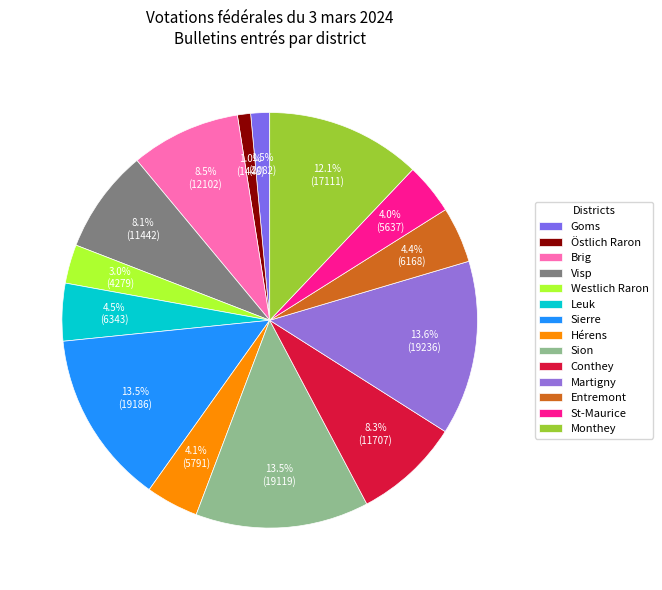

Is it true that St-Maurice is 9% of the pie?

False